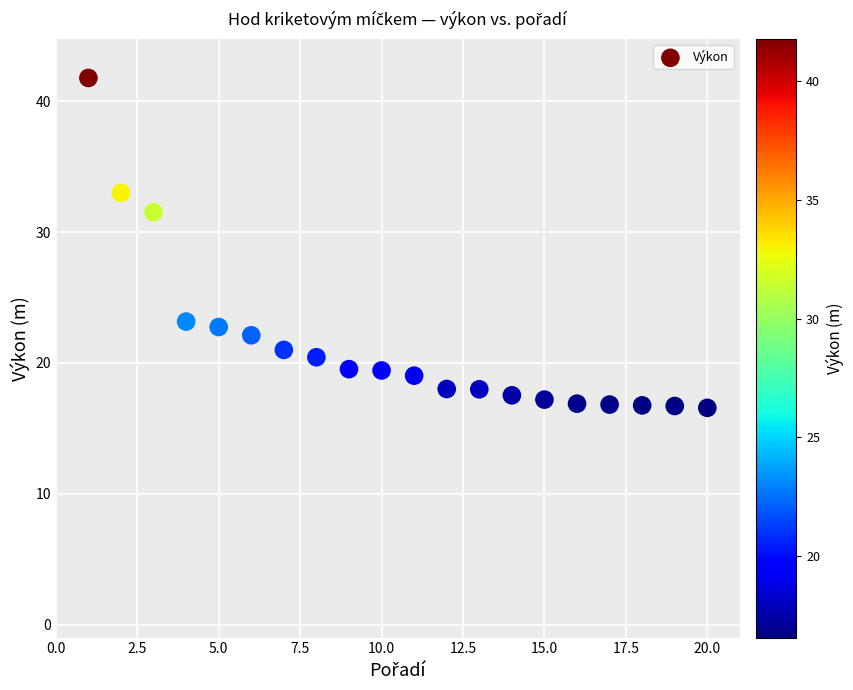

What is the range of Y values (max minus min)?

25.2